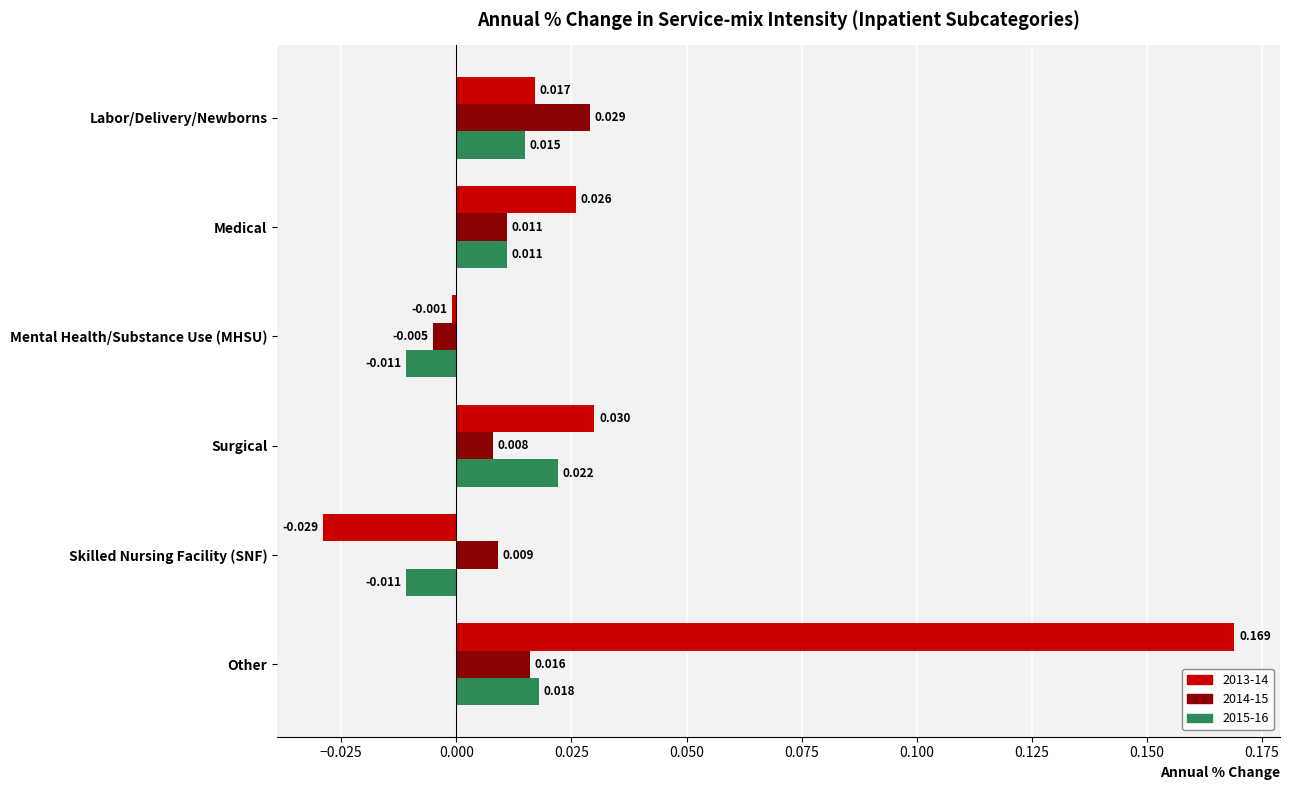

List the labels in order of 2013-14 value, smallest first.

Skilled Nursing Facility (SNF), Mental Health/Substance Use (MHSU), Labor/Delivery/Newborns, Medical, Surgical, Other